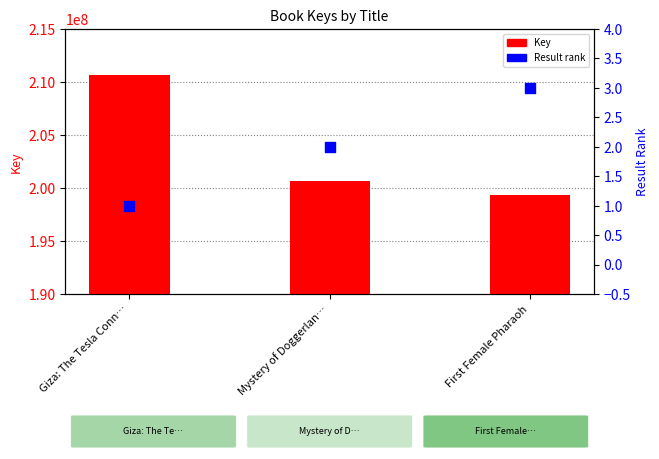

Which series has the largest total across all categories?

Key